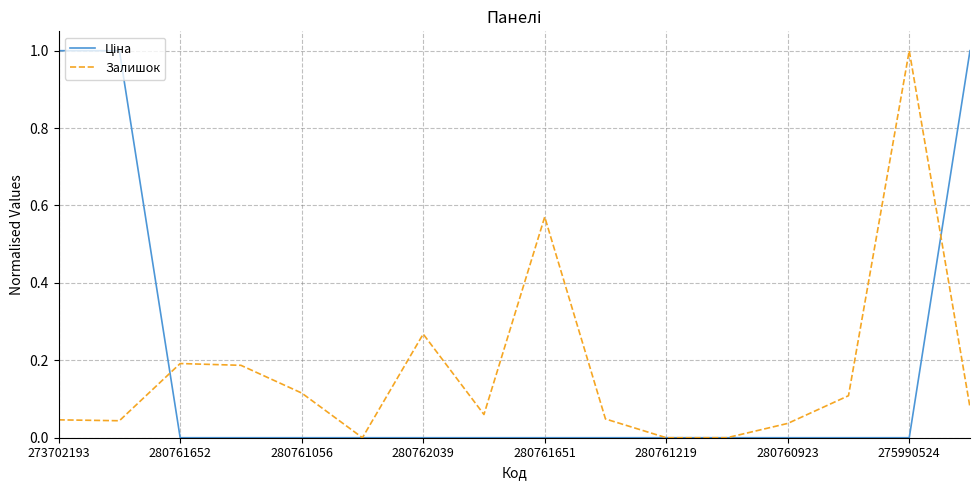

What is the maximum value for Залишок?

1.0